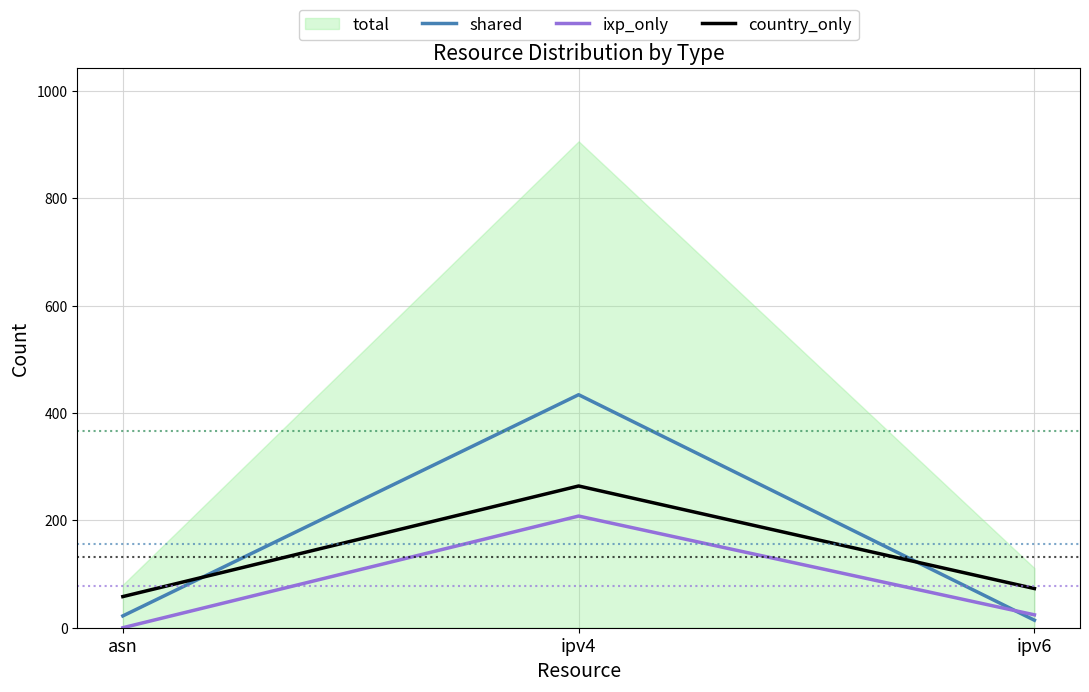

Between ipv4 and ipv6, which is larger?

ipv4